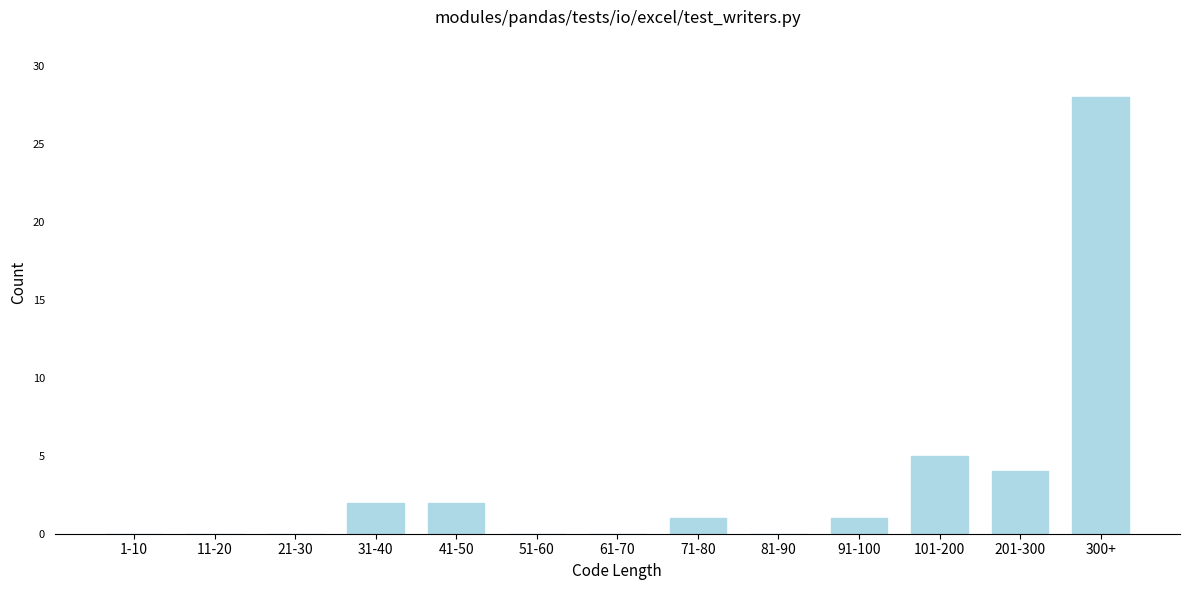

Reading left to right, what are all the values shown in this chart?

1-10=0	11-20=0	21-30=0	31-40=2	41-50=2	51-60=0	61-70=0	71-80=1	81-90=0	91-100=1	101-200=5	201-300=4	300+=28